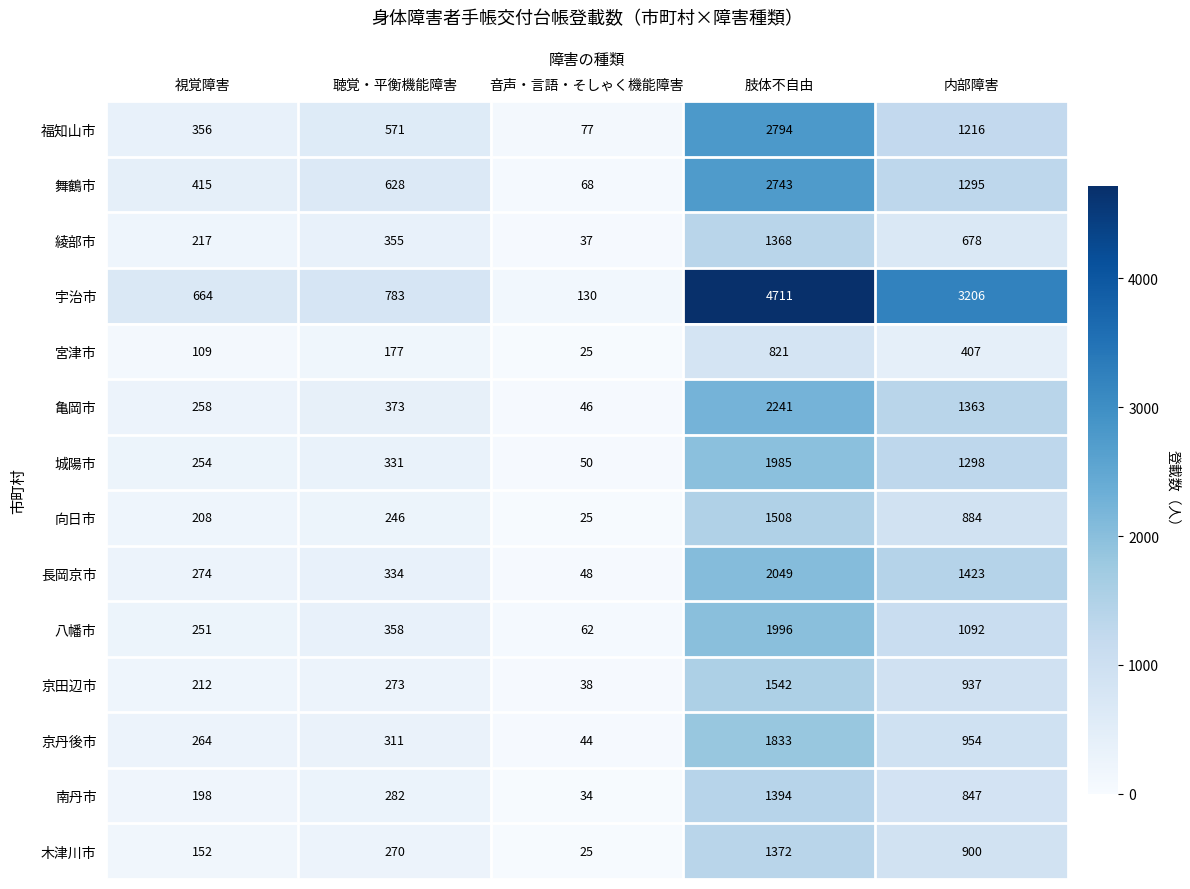

What is the minimum value shown in the chart?

25